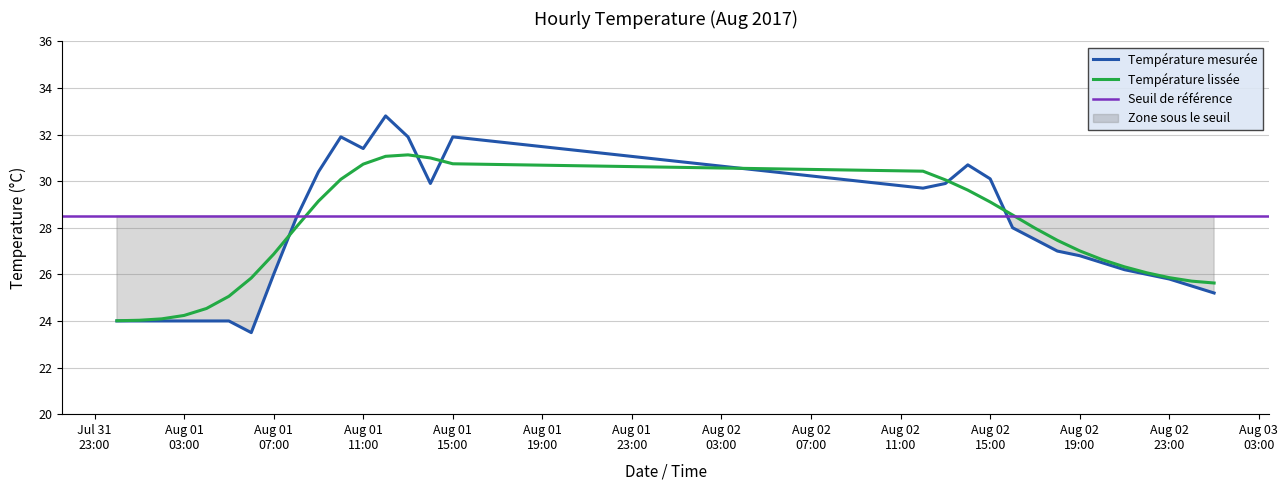

Does the chart display data point markers on the line(s)?

No